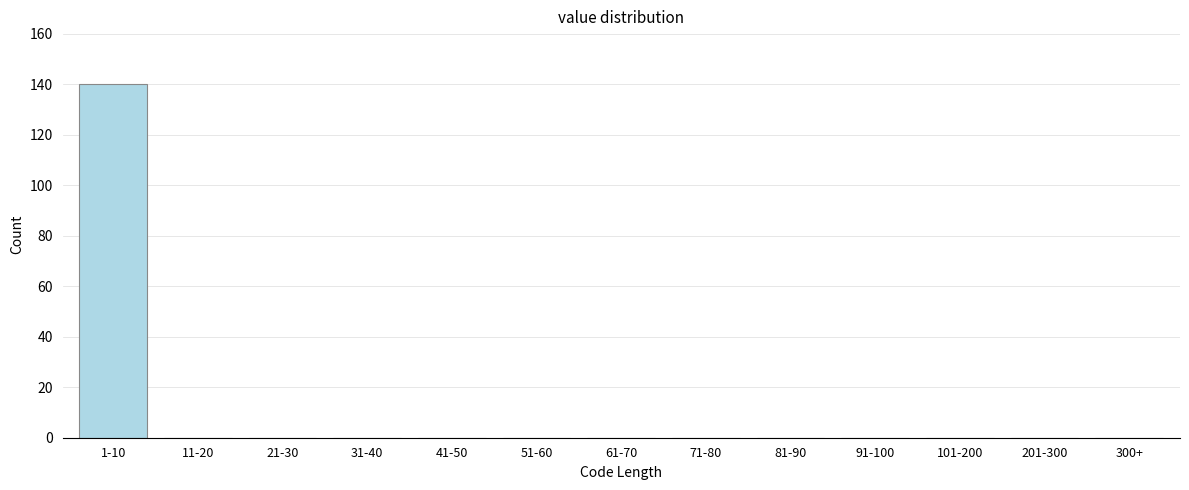

Reading right to left, extract all data points from this chart.

300+=0	201-300=0	101-200=0	91-100=0	81-90=0	71-80=0	61-70=0	51-60=0	41-50=0	31-40=0	21-30=0	11-20=0	1-10=140